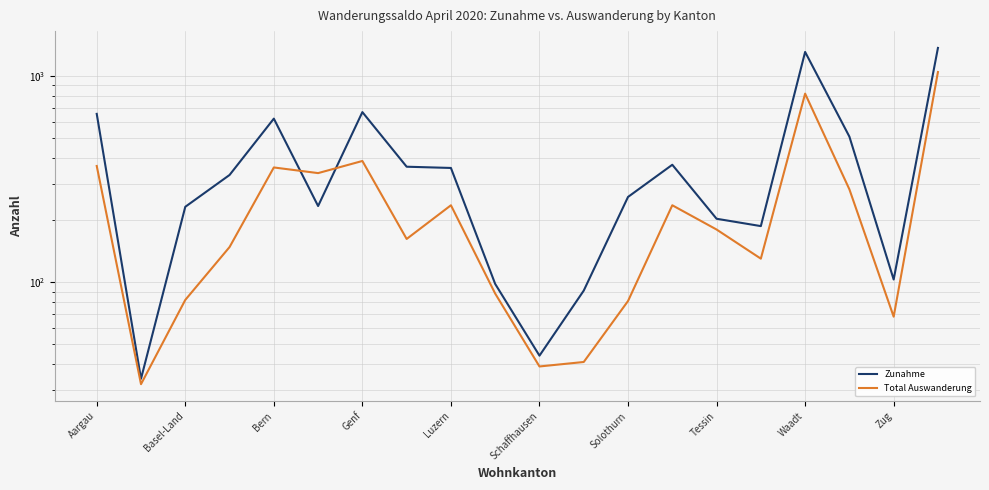

How many interior local valleys does the Zunahme series have?

5